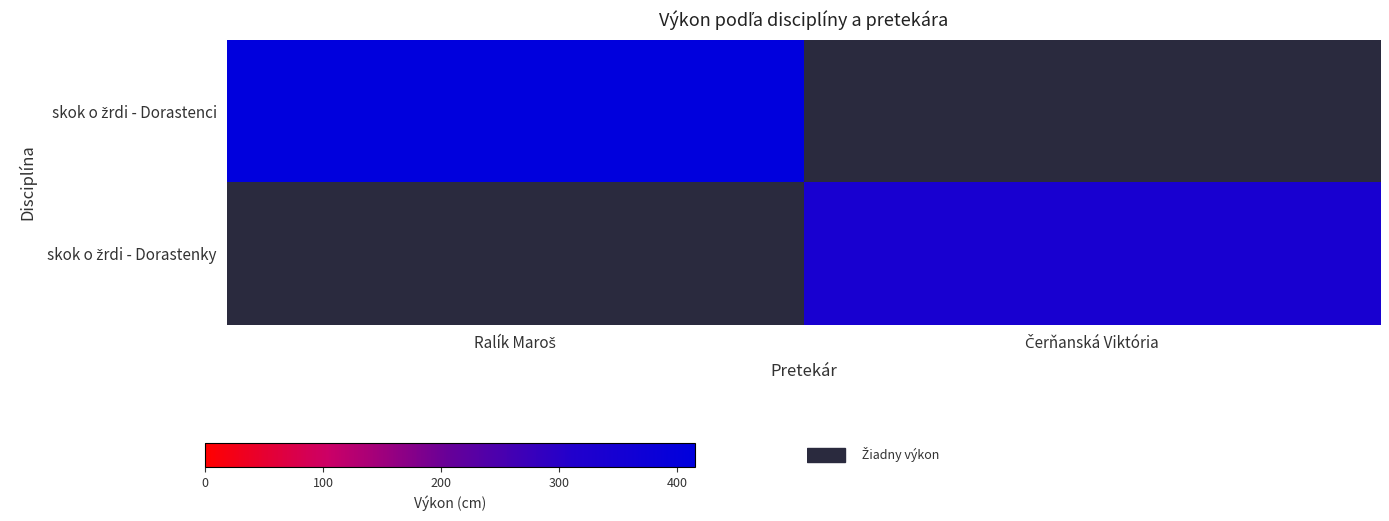

Rank the series at Ralík Maroš from lowest to highest value.

skok o žrdi - Dorastenci, skok o žrdi - Dorastenky